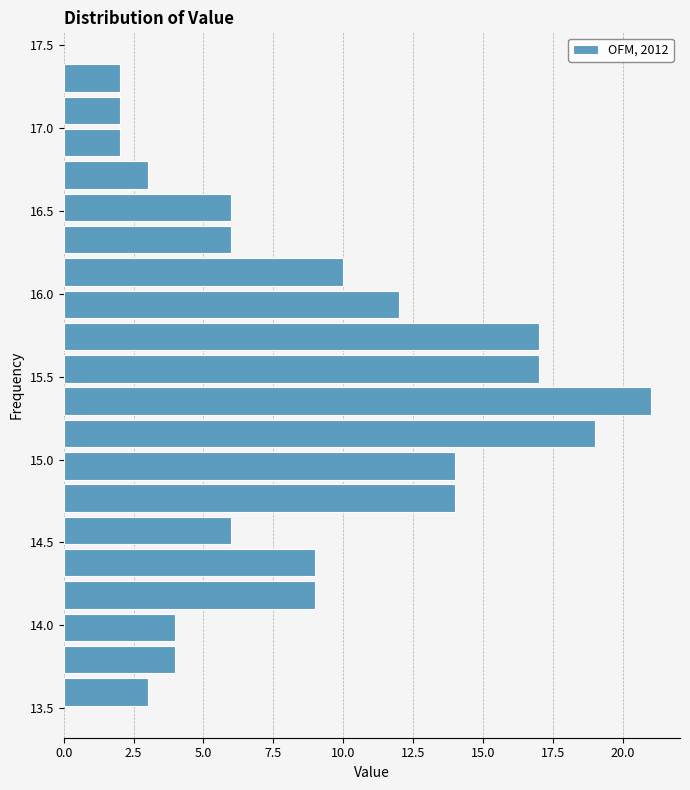

Read against the y-axis, roughly where is the centre of the longest bar?

15.35